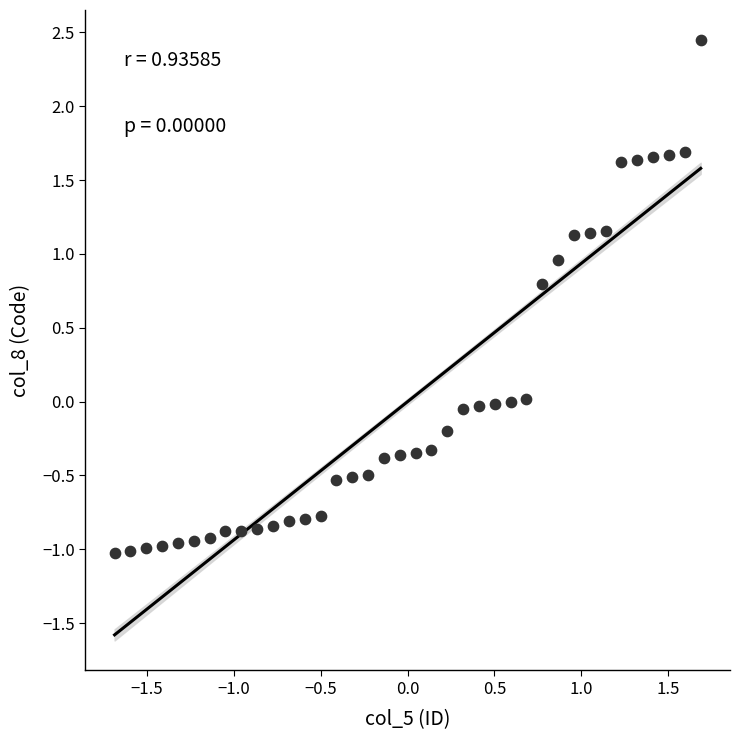

What is the range of X values (max minus min)?

3.4